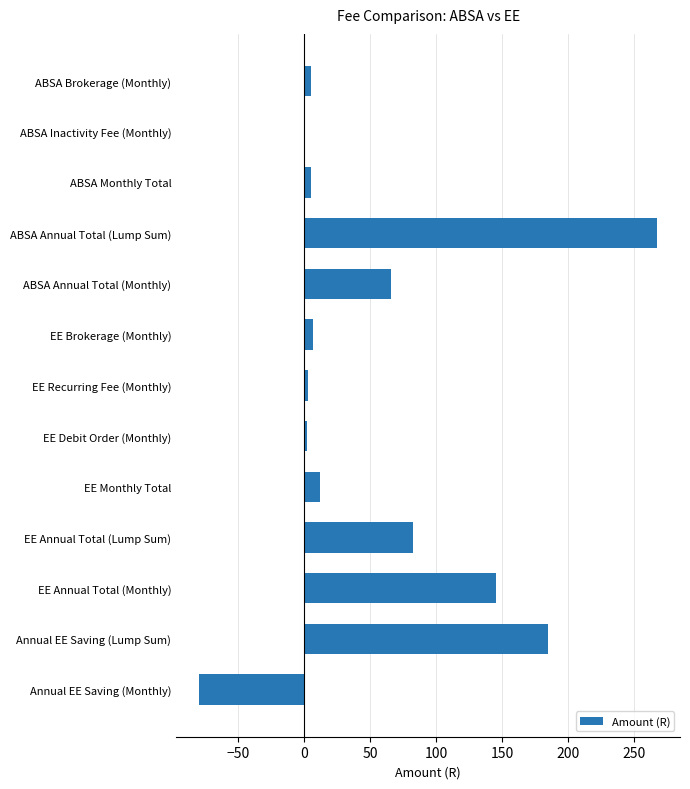

The value at Annual EE Saving (Monthly) is -46.6. True or false?

False